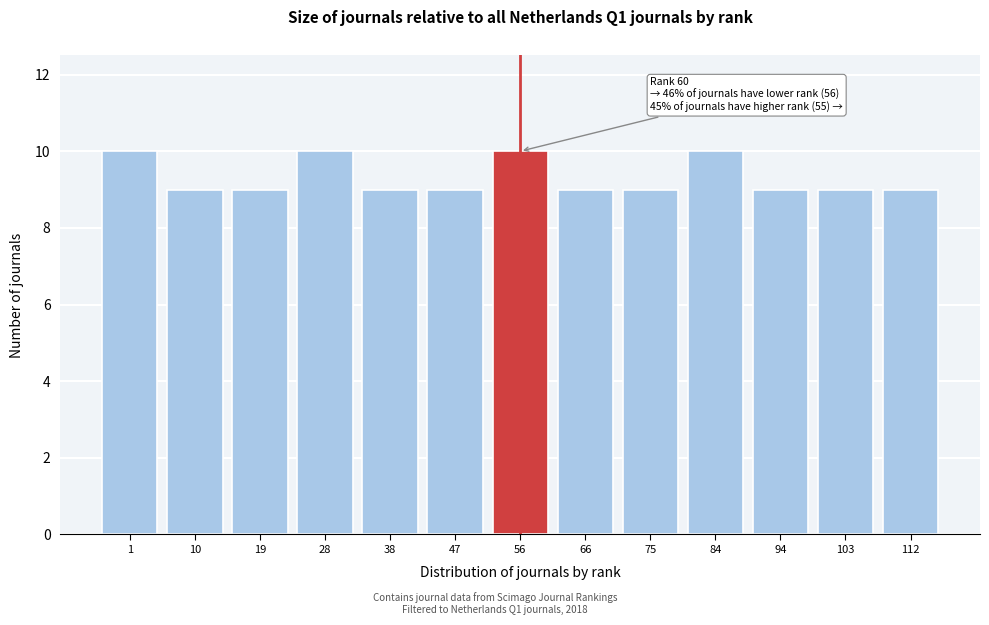

Reading left to right, extract all data points from this chart.

1=10	10=9	19=9	28=10	38=9	47=9	56=10	66=9	75=9	84=10	94=9	103=9	112=9